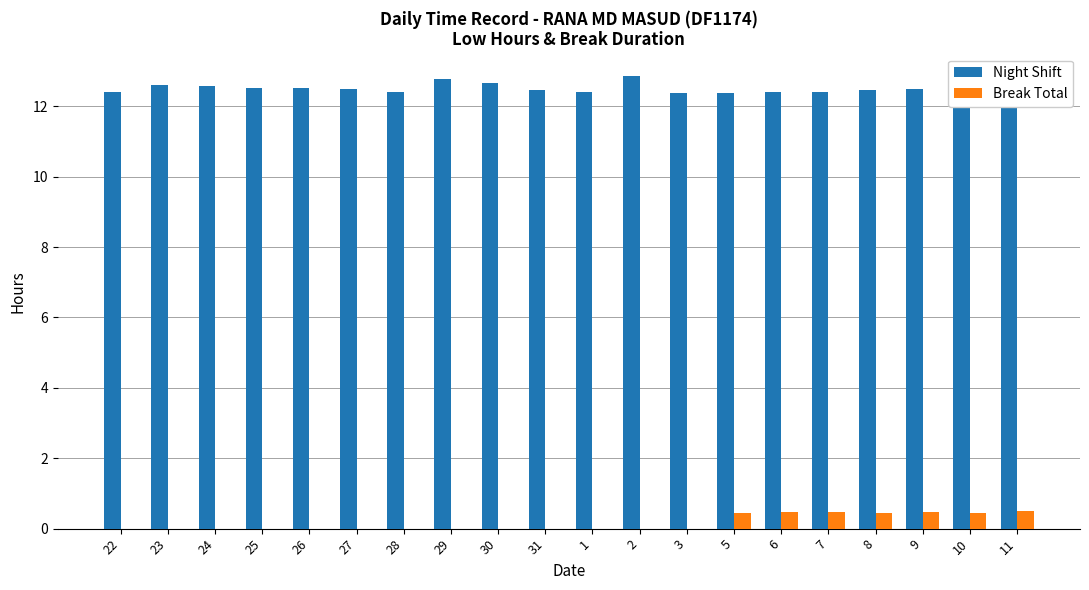

What is the sum of the Night Shift values at 28 and 25?

24.9